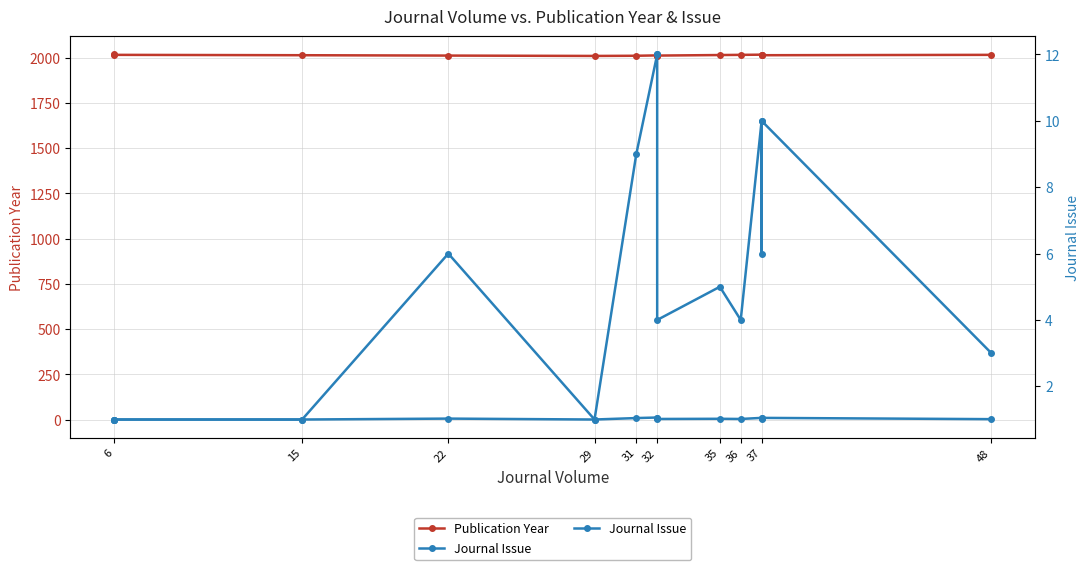

At which label is Publication Year closest to 2014?

15